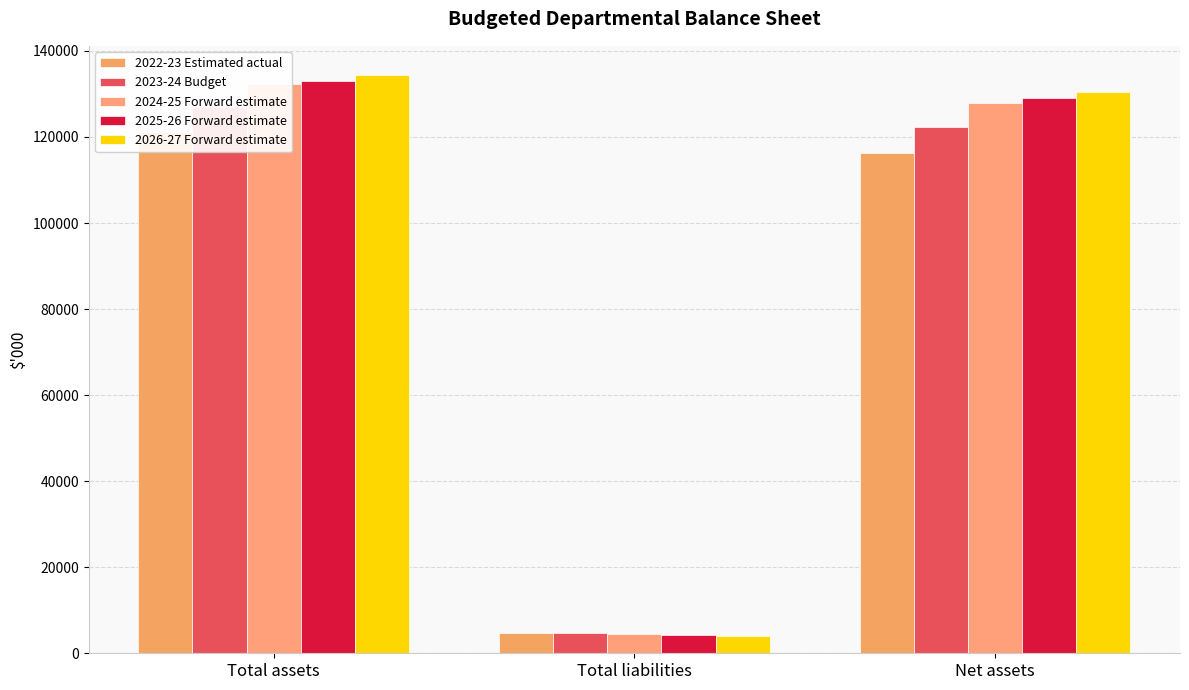

What is the spread (max minus min) of values at Net assets?

14158